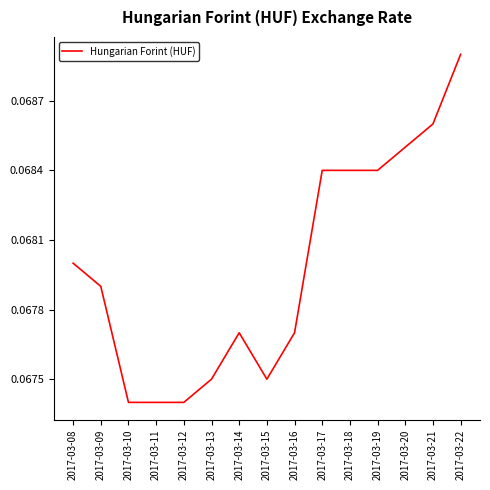

How many values are between 0 and 1?

15